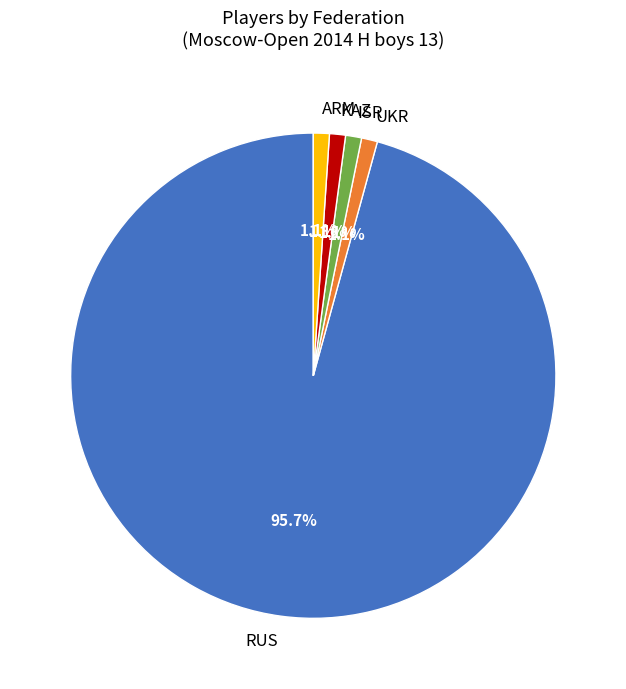

How many slices are in this pie chart?

5